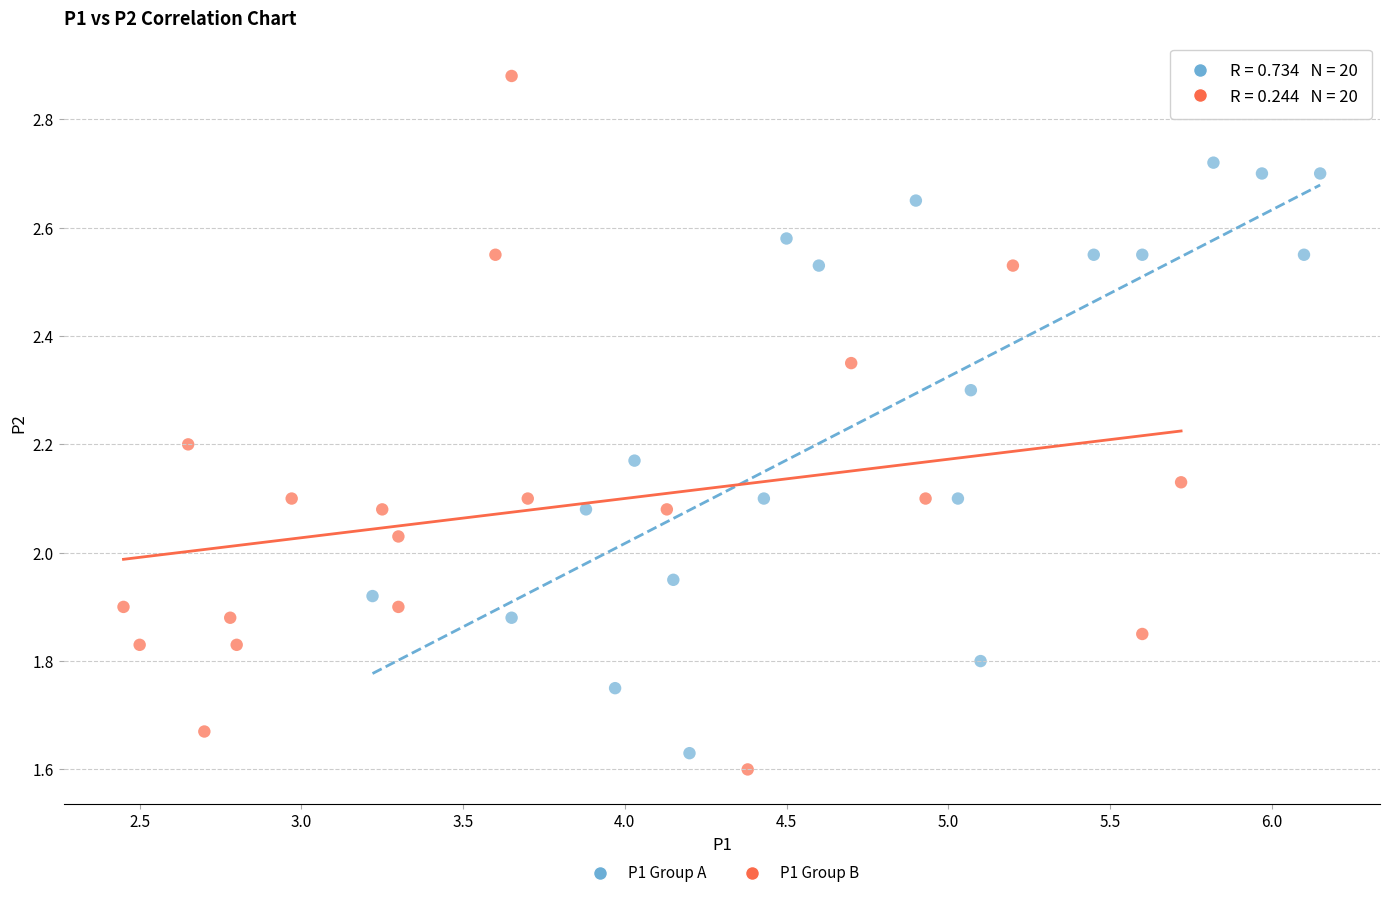

What are all the series names shown in the legend?

P1 Group A, P1 Group B